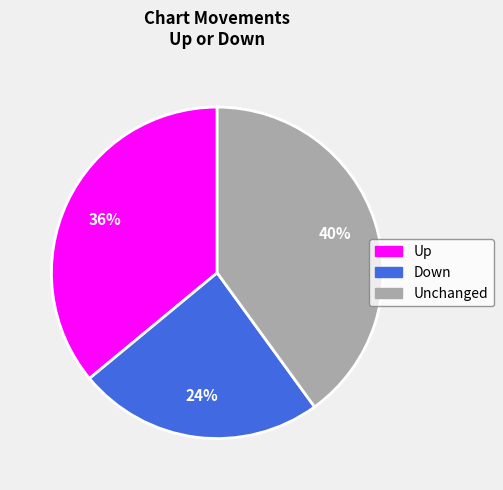

Does any single category account for the majority?

No